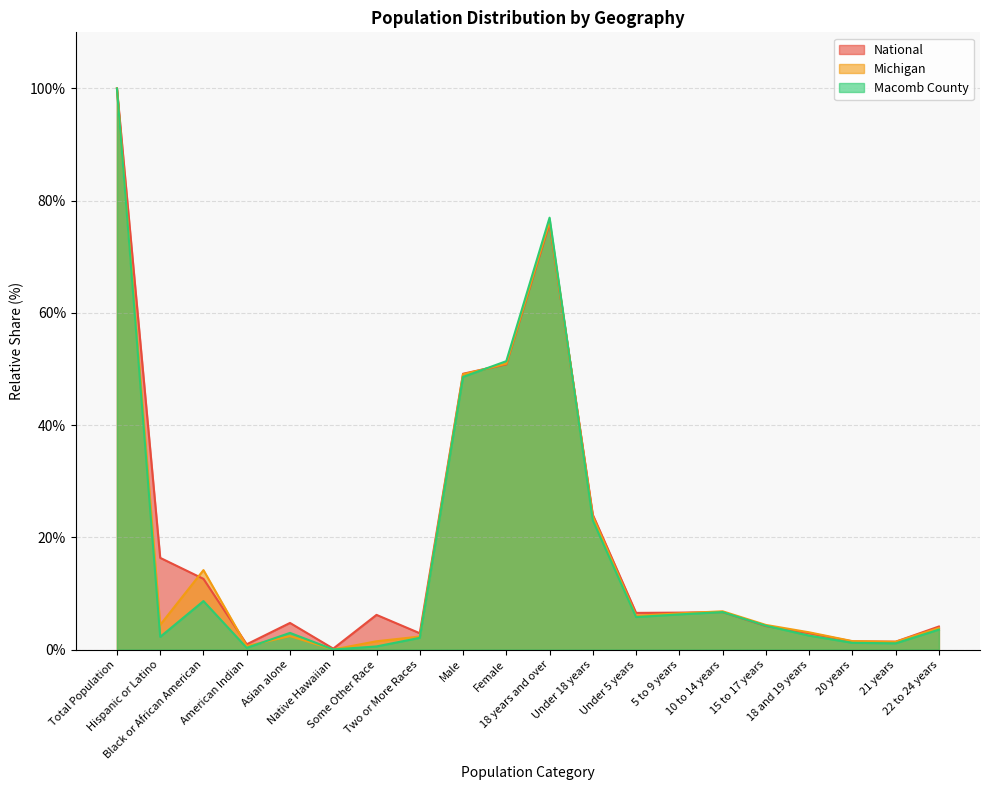

What is the difference between the Michigan values at 20 years and Native Hawaiian?

1.5